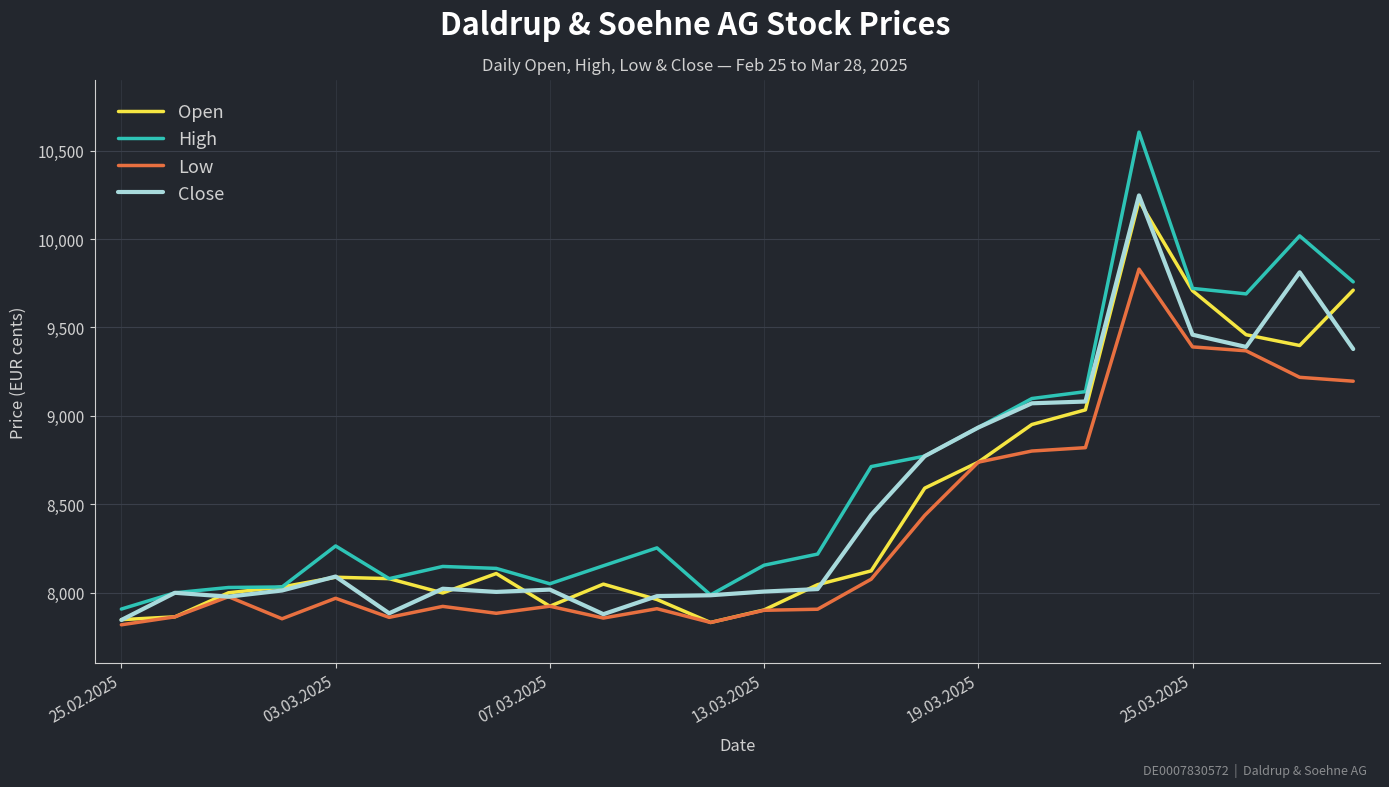

What is the maximum value shown in the chart?

10605